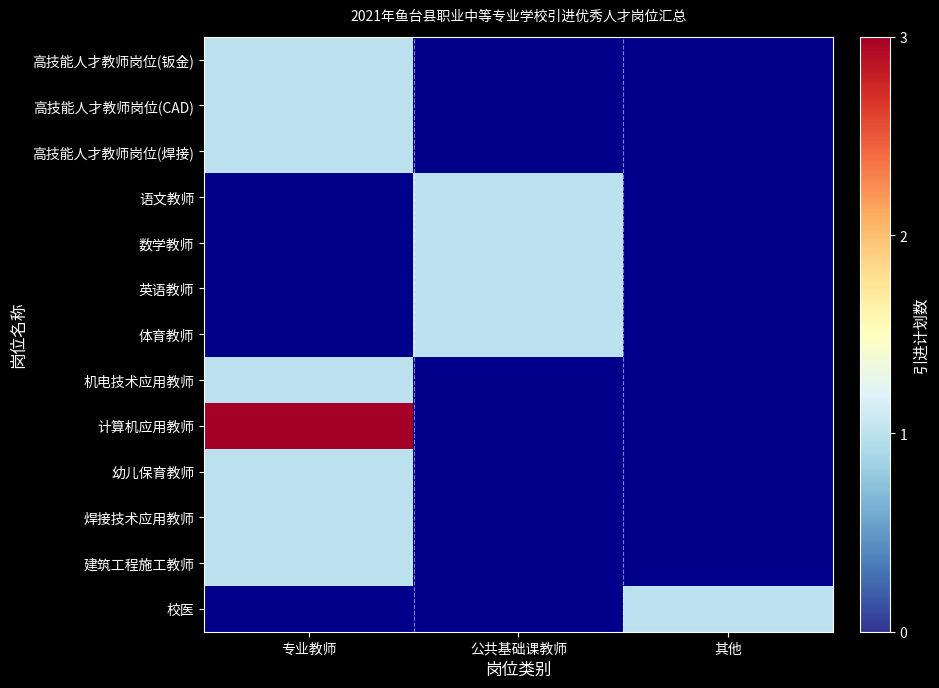

Which series has the largest total across all categories?

计算机应用教师